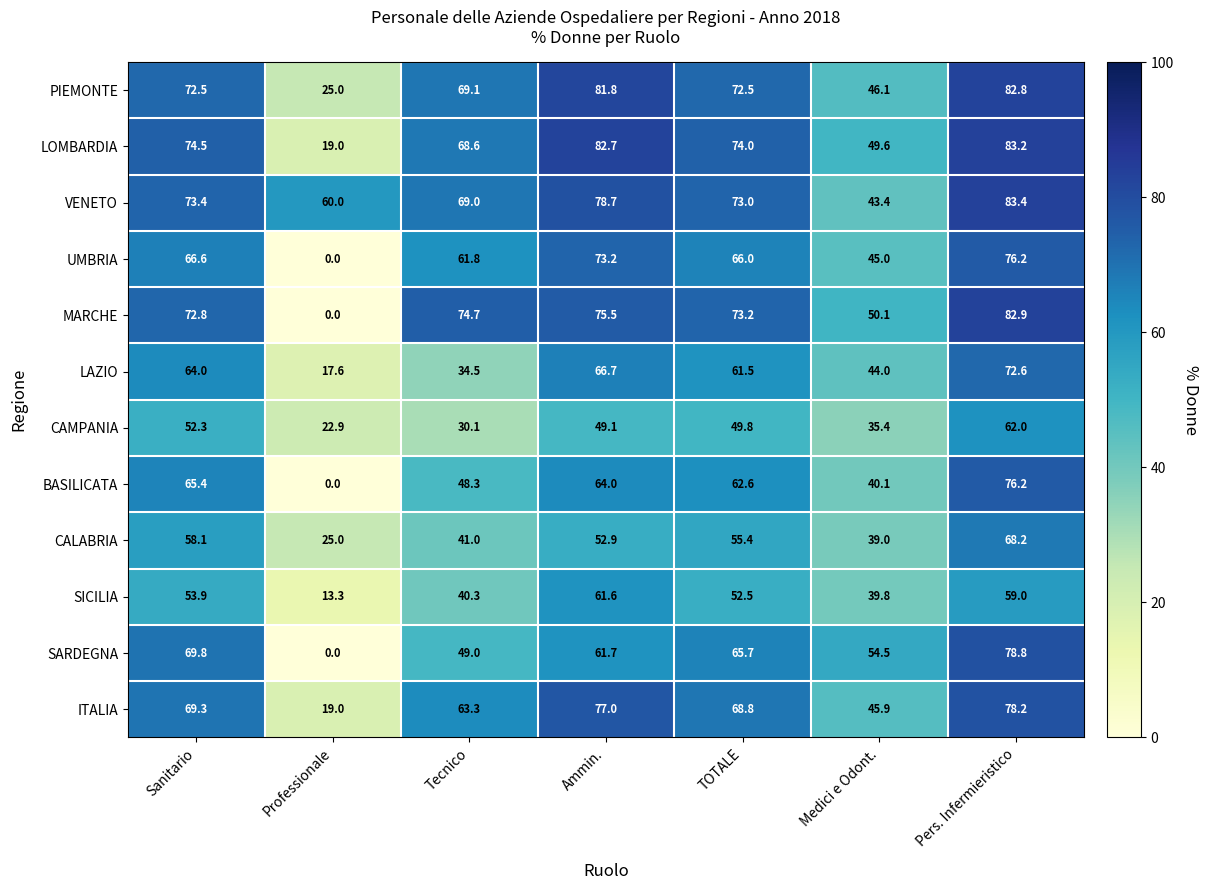

The SICILIA series shows 22.7 at Tecnico. True or false?

False